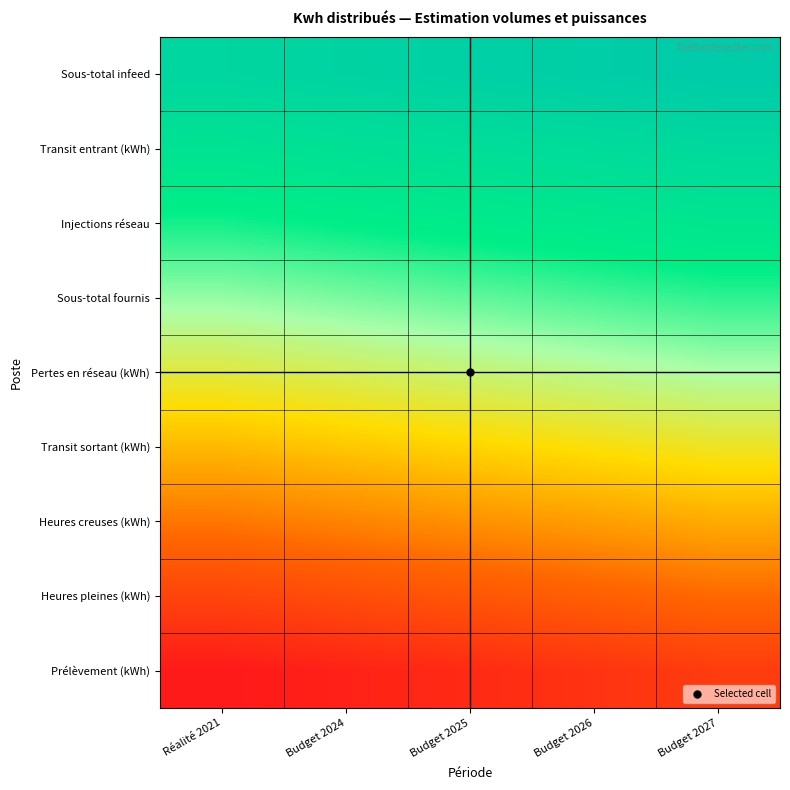

Reading left to right, what are all the values shown in this chart?

Prélèvement (kWh): Réalité 2021=0	Budget 2024=1	Budget 2025=2	Budget 2026=3	Budget 2027=4
Heures pleines (kWh): Réalité 2021=5	Budget 2024=6	Budget 2025=7	Budget 2026=8	Budget 2027=9
Heures creuses (kWh): Réalité 2021=10	Budget 2024=11	Budget 2025=12	Budget 2026=13	Budget 2027=14
Transit sortant (kWh): Réalité 2021=15	Budget 2024=16	Budget 2025=17	Budget 2026=18	Budget 2027=19
Pertes en réseau (kWh): Réalité 2021=20	Budget 2024=21	Budget 2025=22	Budget 2026=23	Budget 2027=24
Sous-total fournis: Réalité 2021=25	Budget 2024=26	Budget 2025=27	Budget 2026=28	Budget 2027=29
Injections réseau: Réalité 2021=30	Budget 2024=31	Budget 2025=32	Budget 2026=33	Budget 2027=34
Transit entrant (kWh): Réalité 2021=35	Budget 2024=36	Budget 2025=37	Budget 2026=38	Budget 2027=39
Sous-total infeed: Réalité 2021=40	Budget 2024=41	Budget 2025=42	Budget 2026=43	Budget 2027=44